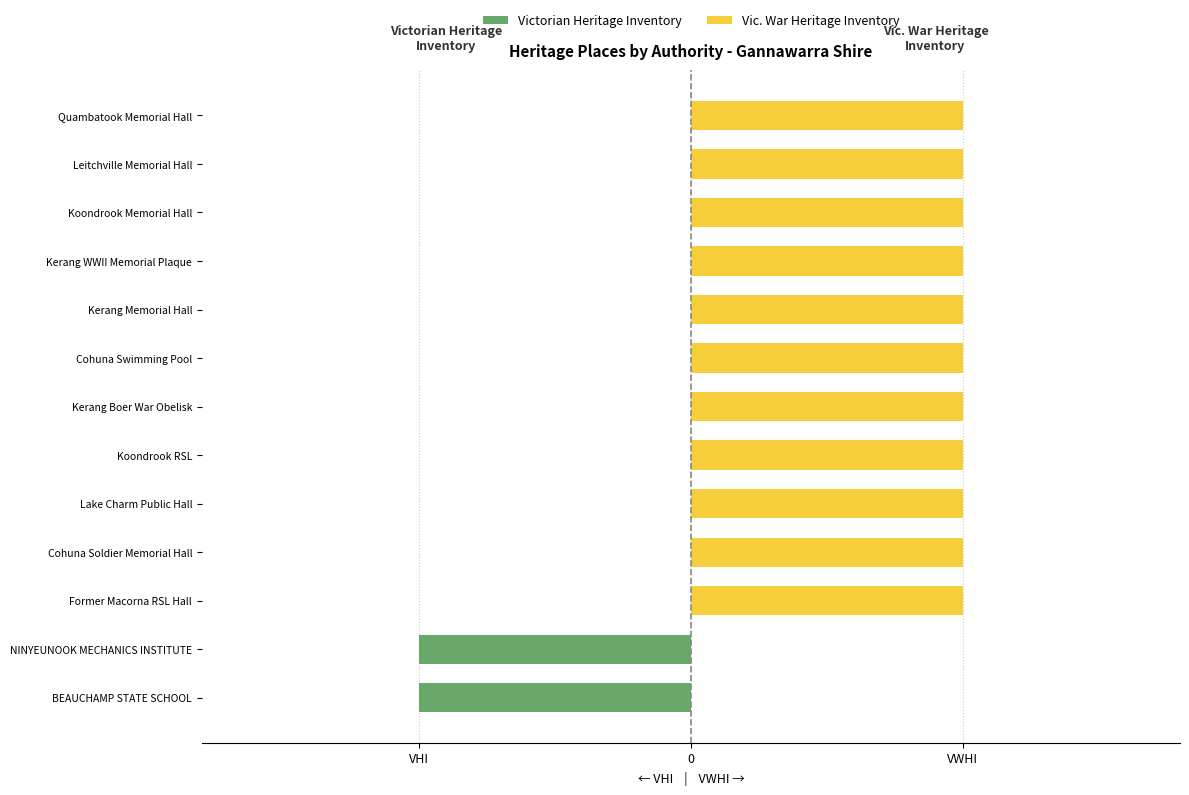

Reading left to right, transcribe all the data shown in this chart.

Victorian Heritage Inventory: -1	-1	0	0	0	0	0	0	0	0	0	0	0
Vic. War Heritage Inventory: 0	0	1	1	1	1	1	1	1	1	1	1	1